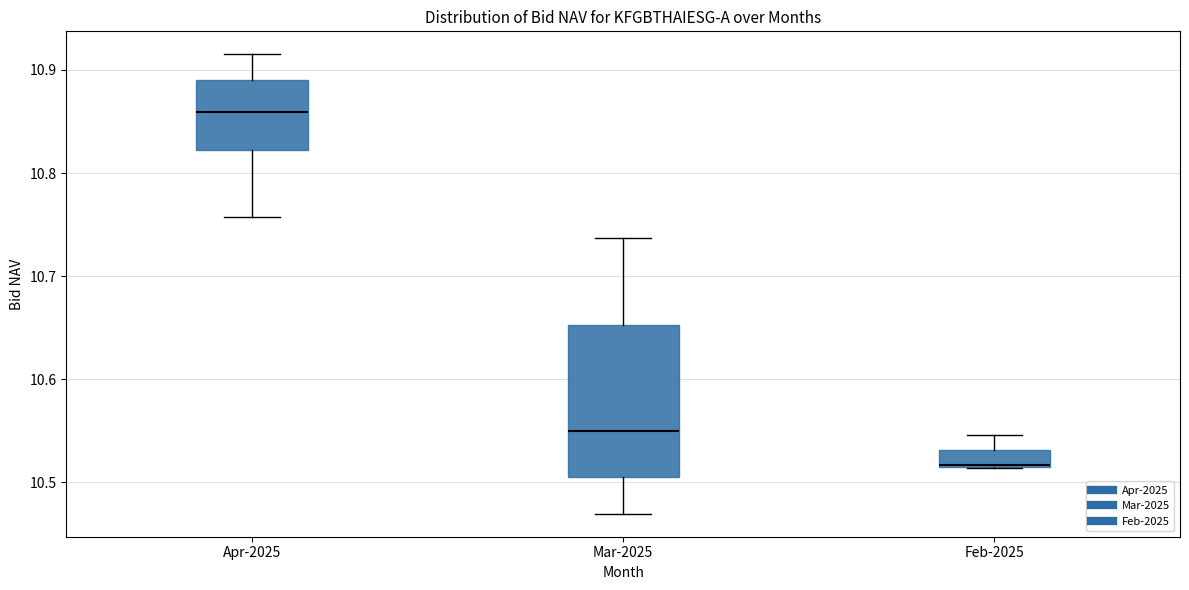

Comparing the boxes themselves (not the whiskers), which one is the tallest?

Mar-2025